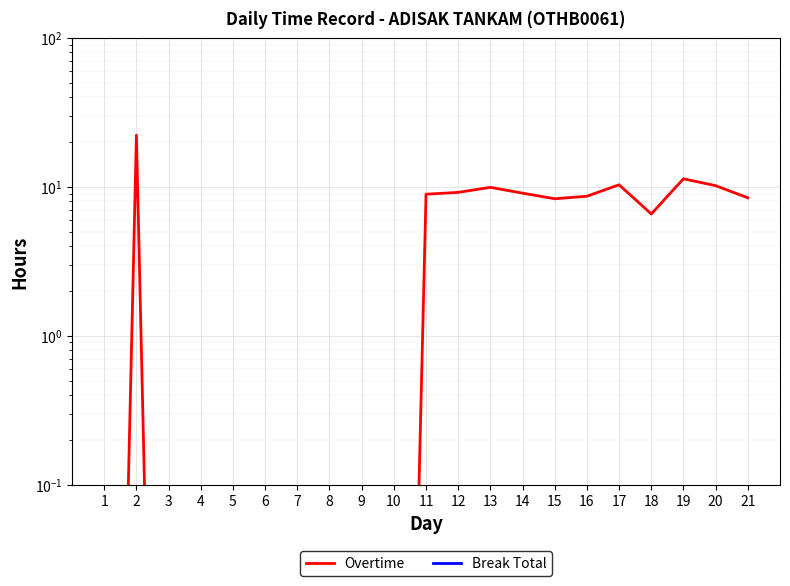

Rank the categories by Overtime value from highest to lowest.

2, 19, 17, 20, 13, 12, 14, 11, 16, 21, 15, 18, 1, 3, 4, 5, 6, 7, 8, 9, 10